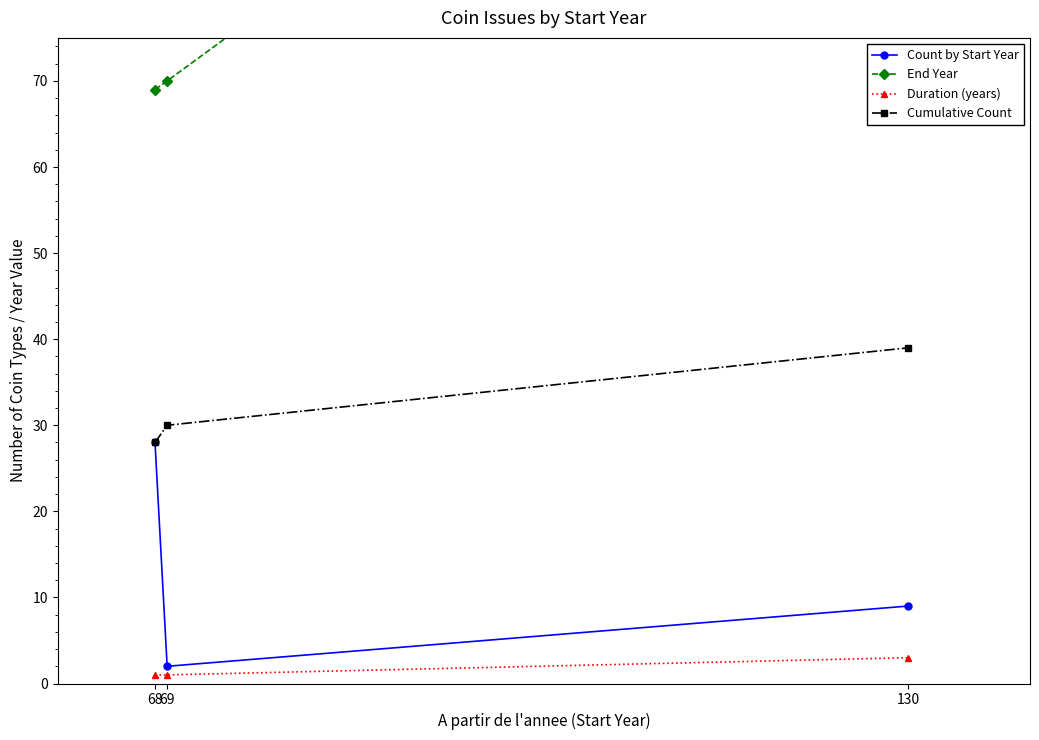

At how many categories does at least one series exceed 7?

3